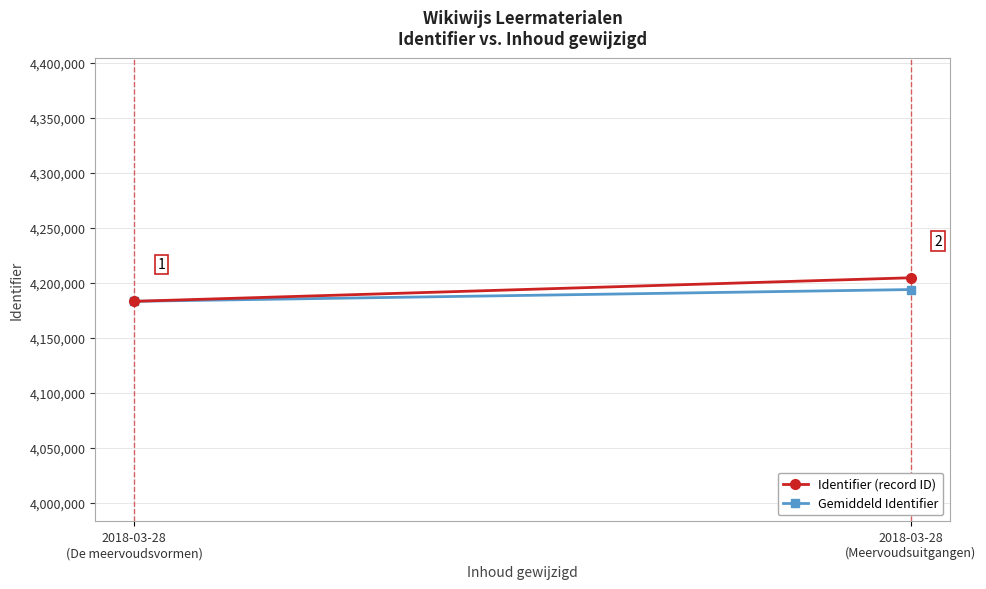

What are all the series names shown in the legend?

Identifier (record ID), Gemiddeld Identifier